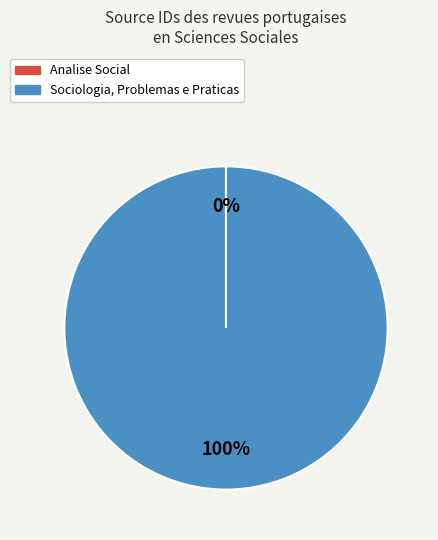

To the nearest percent, what portion does Sociologia, Problemas e Praticas represent?

100%